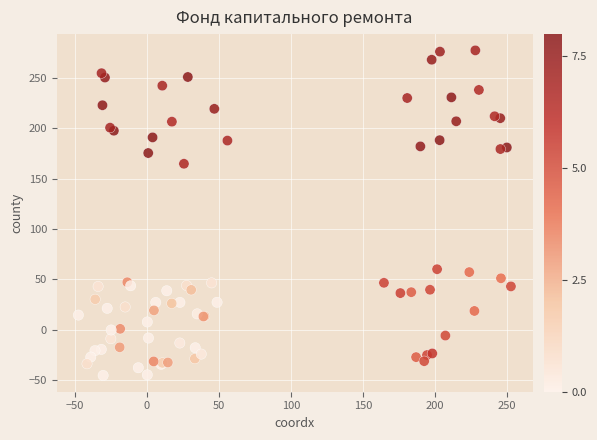

What Y value in the scatter plot is closest to 116?

164.9